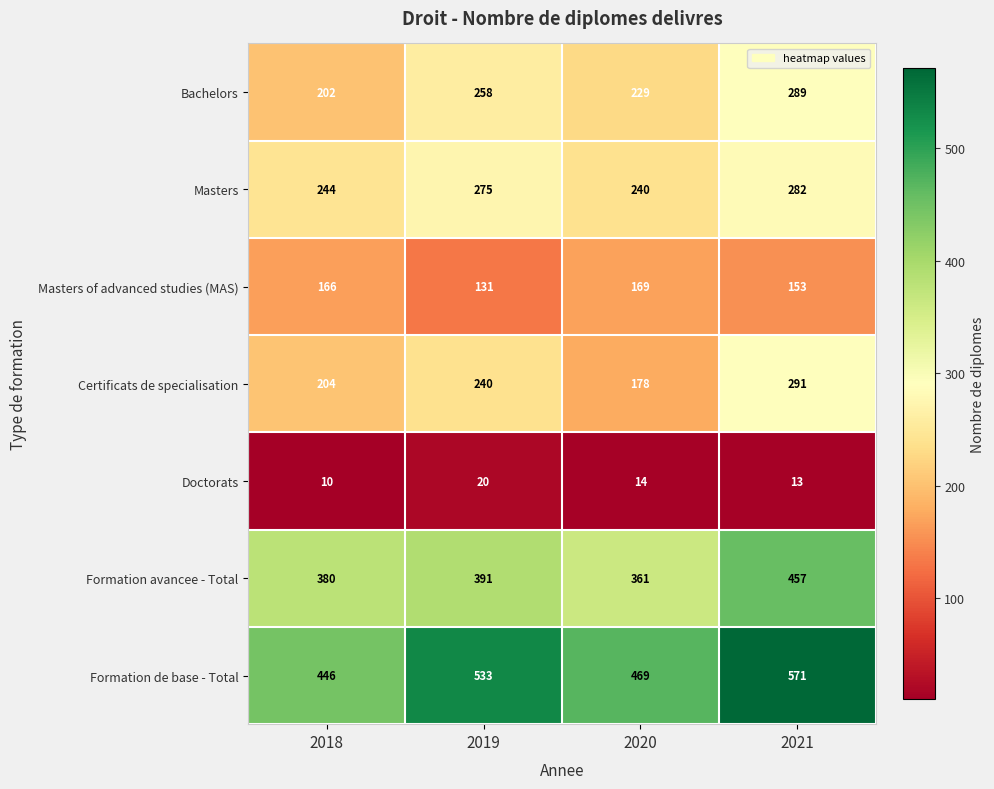

What is the spread (max minus min) of values at 2019?

513